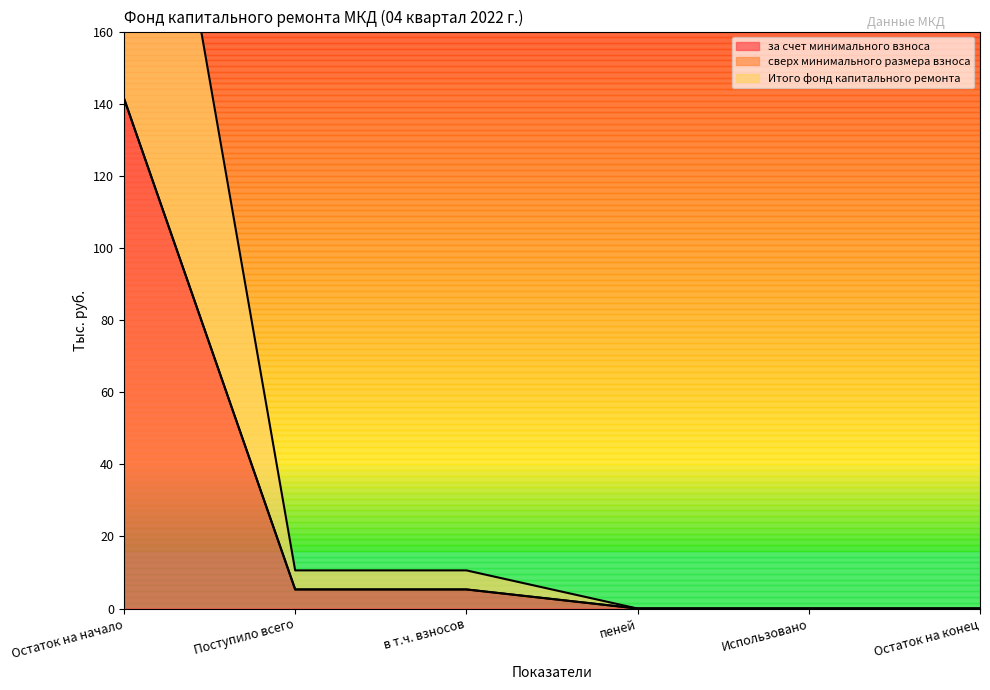

At how many categories does at least one series exceed 23?

1